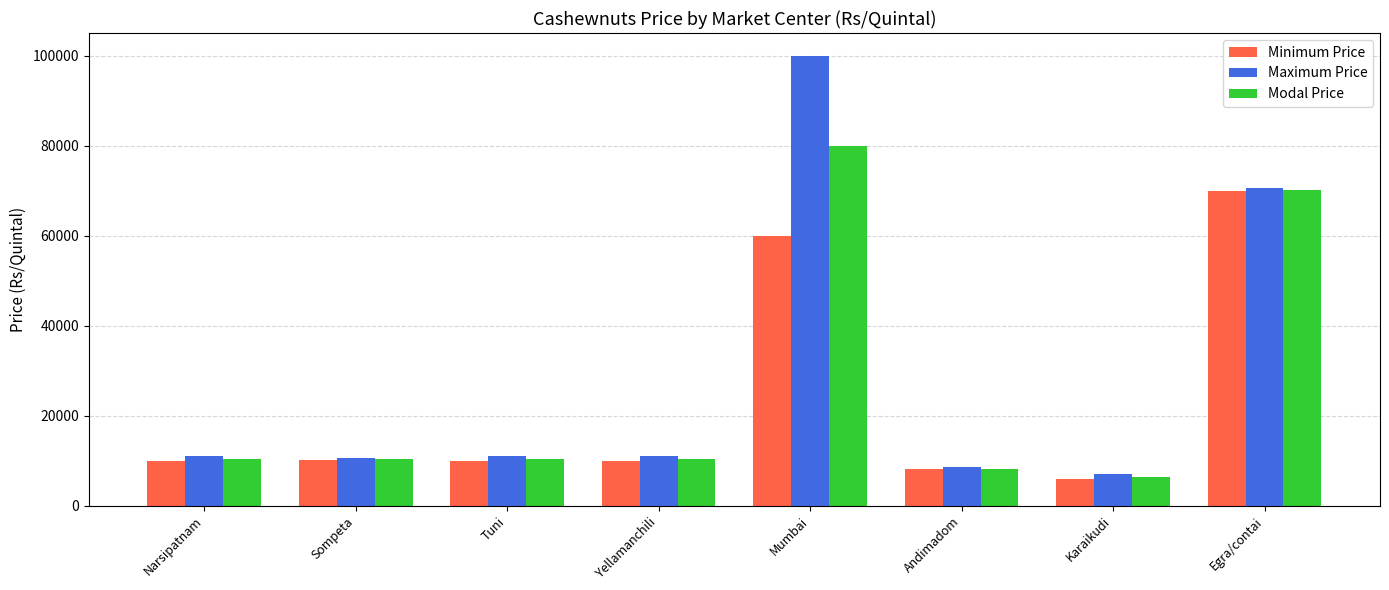

Where is Maximum Price nearest to the value 53500?

Egra/contai